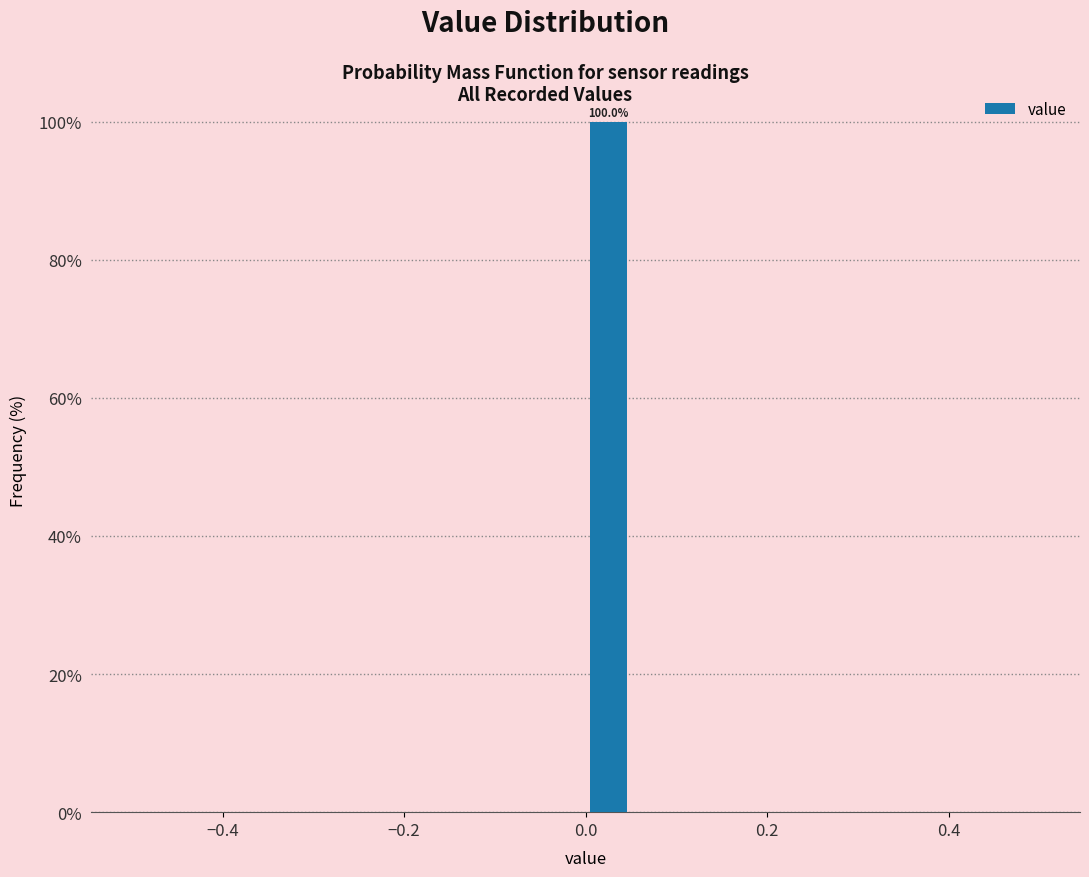

Around what value on the x-axis is the tallest bar? Give the approximate position of its centre, as read against the axis.

0.02